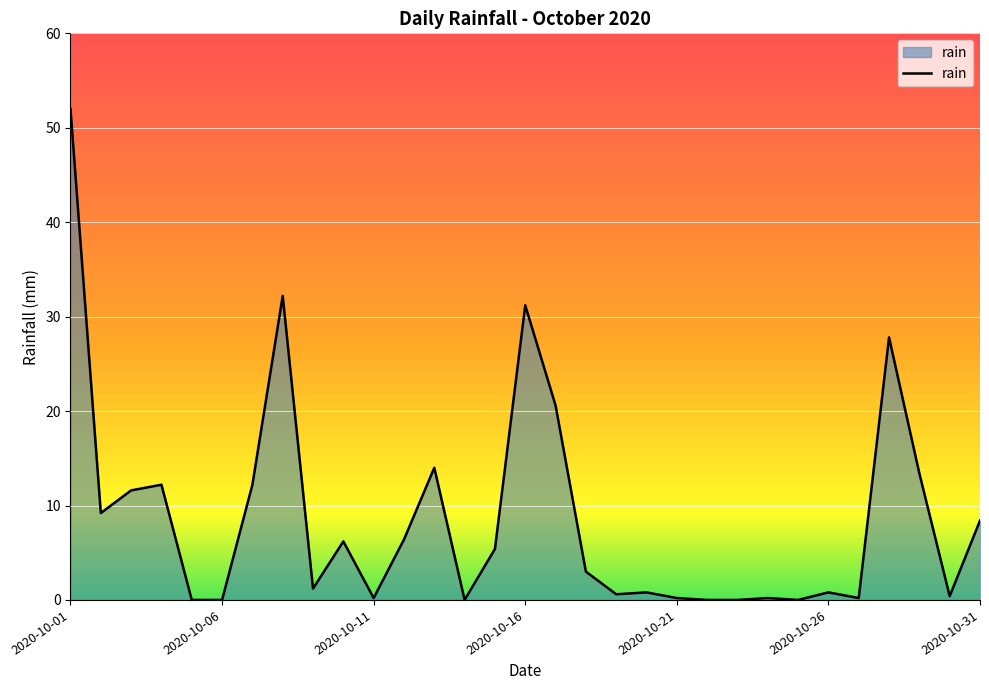

How many lines are shown in the chart?

1